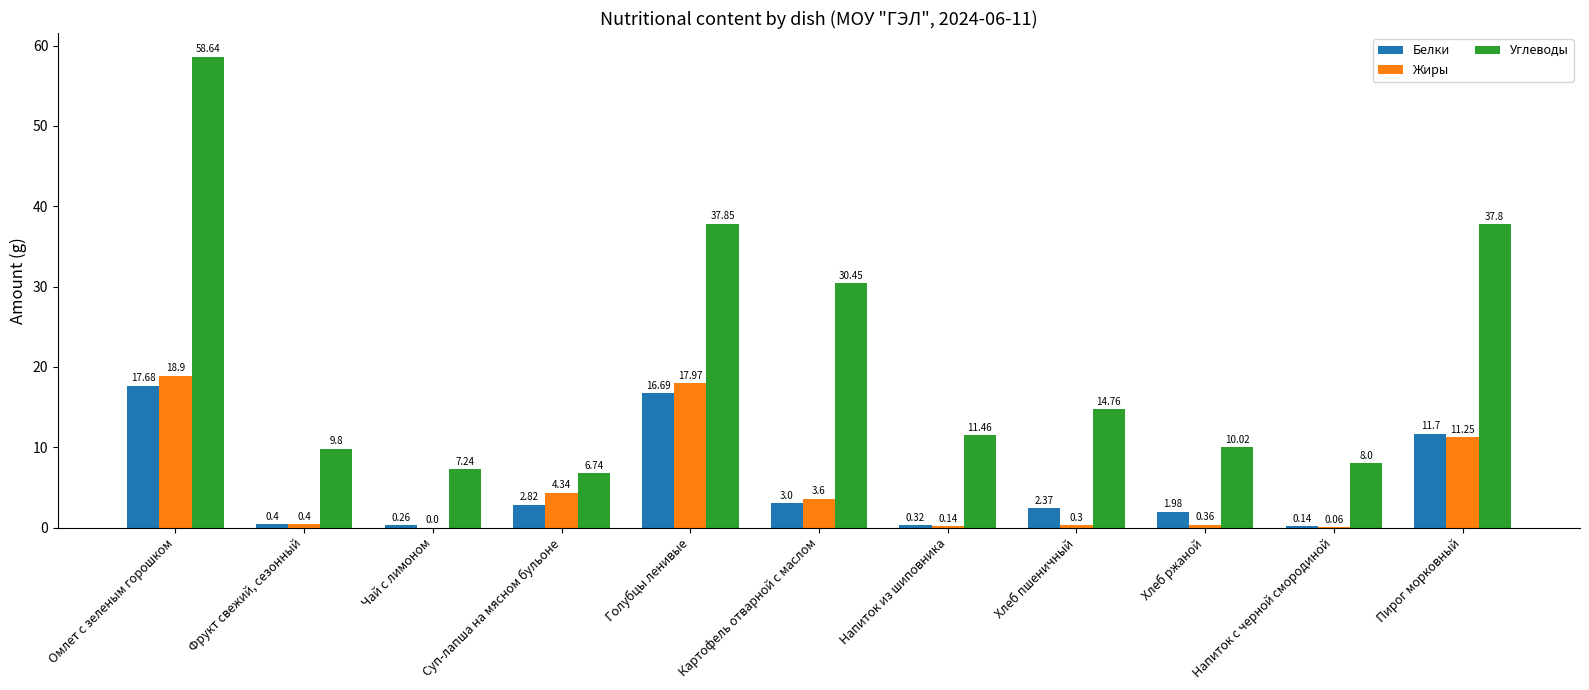

Which series has the widest spread of values?

Углеводы